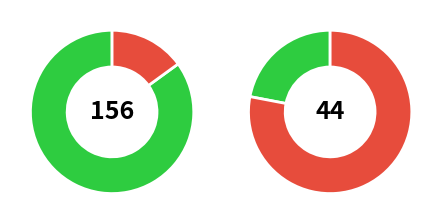

What portion of the pie excludes БУТЕРБРОД С ДЖЕМОМ?

83.1%